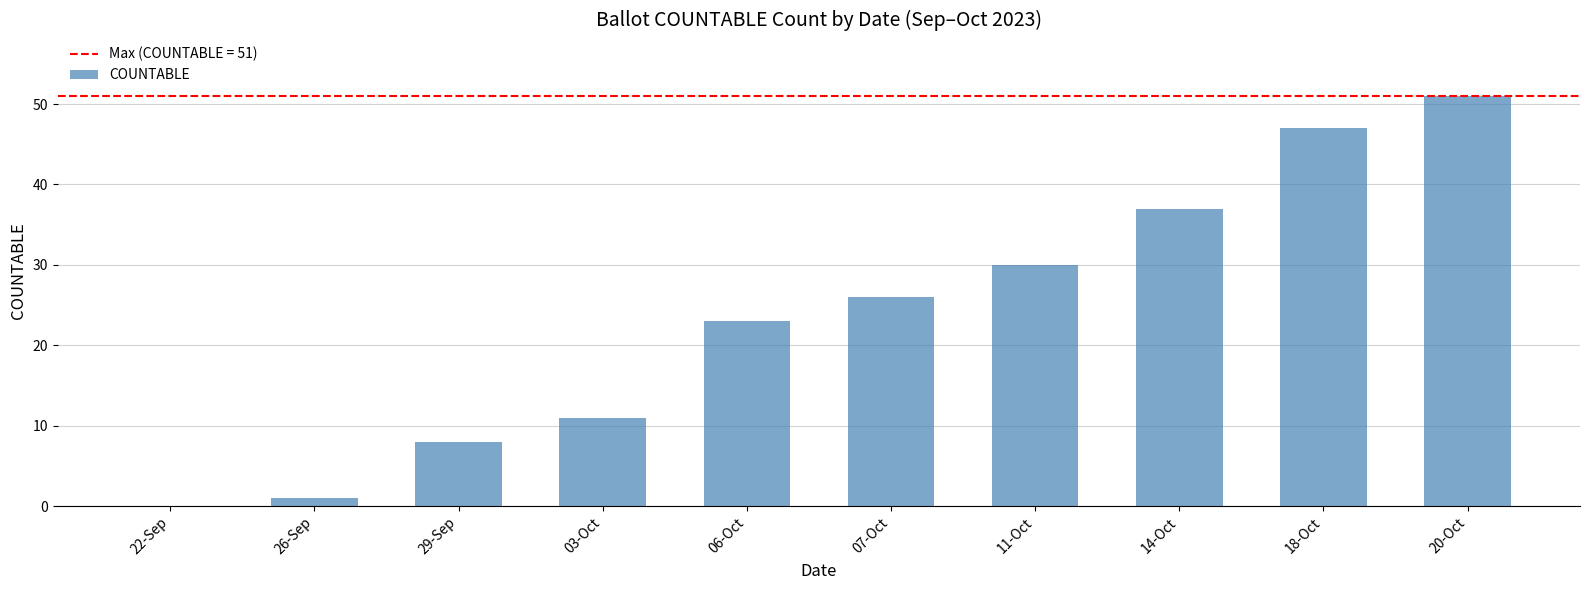

Is it true that the value at 11-Oct is 50?

False